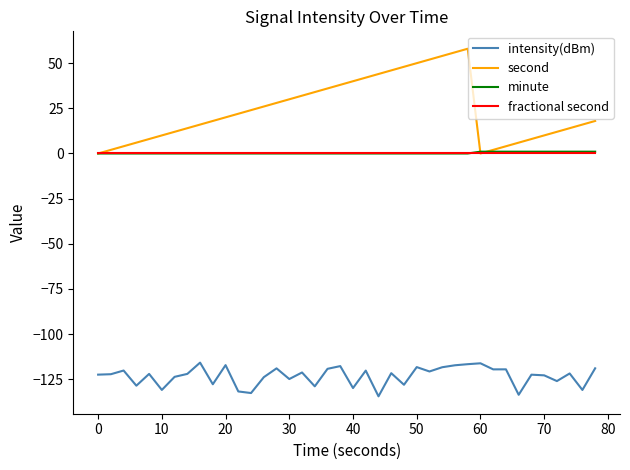

Which series has the largest total across all categories?

second